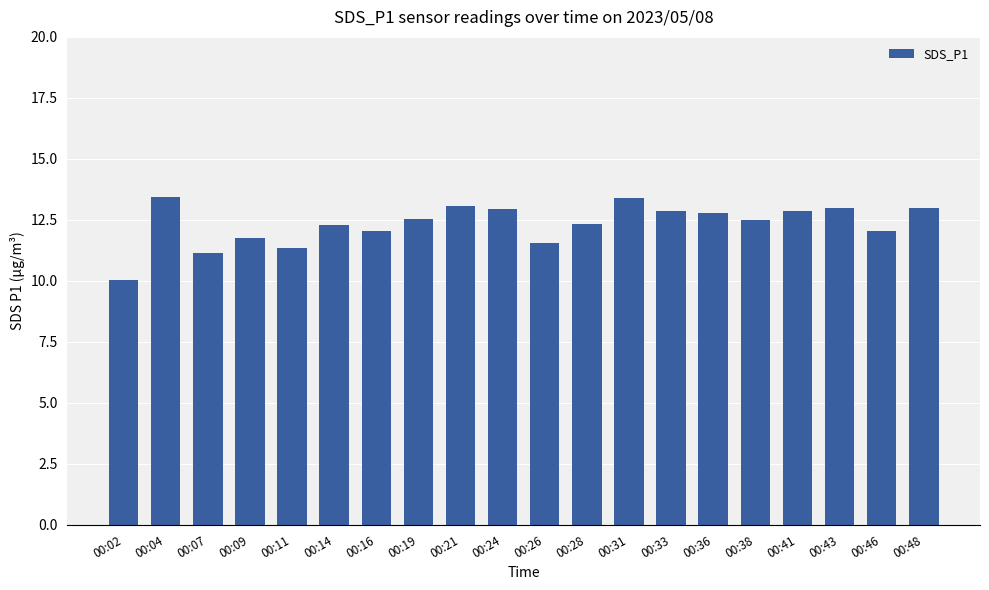

What is the difference between the values at 00:04 and 00:46?

1.4